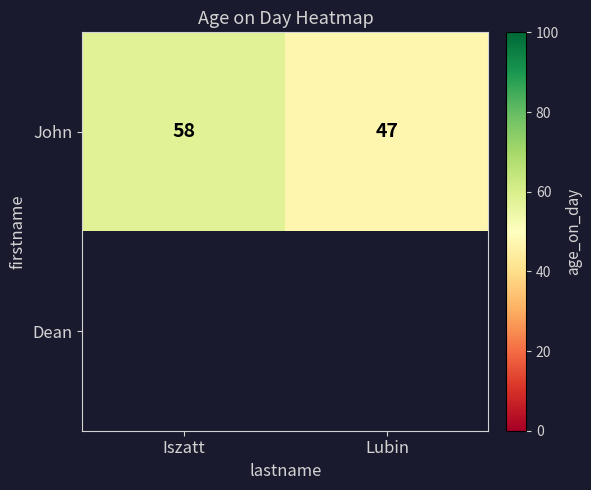

What is the maximum value shown in the chart?

58.0